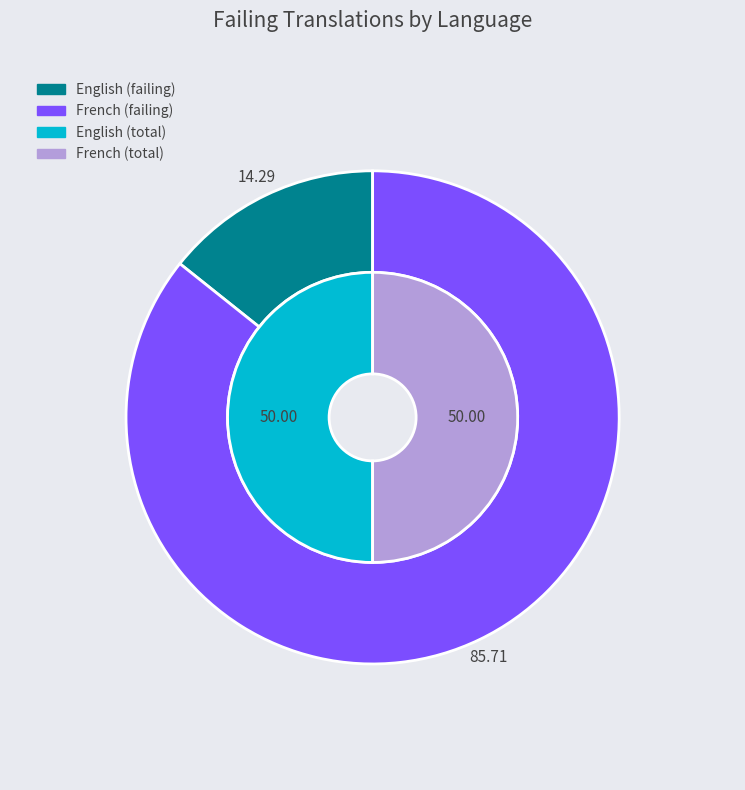

What is the majority slice?

French